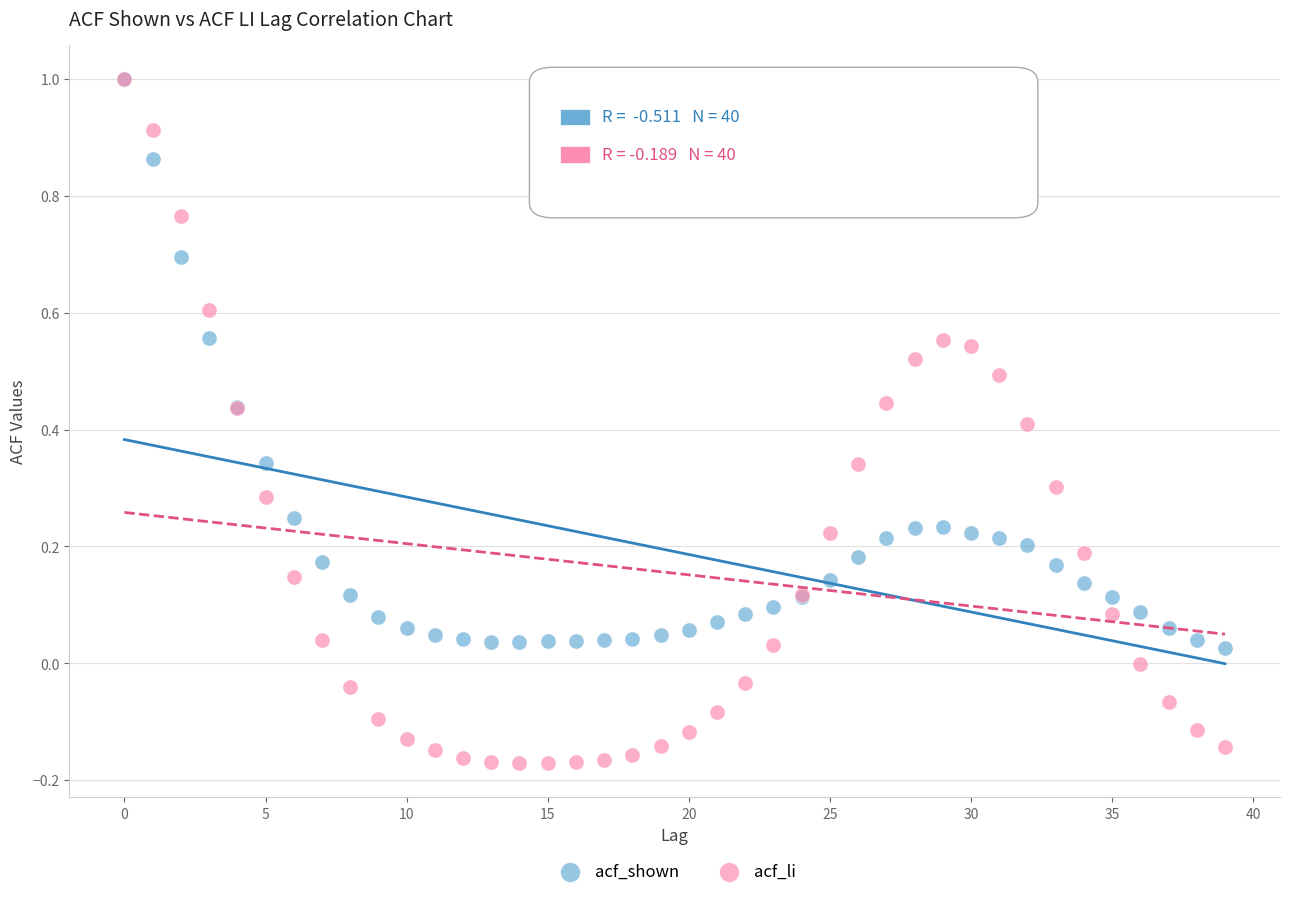

What are all the series names shown in the legend?

acf_shown, acf_li